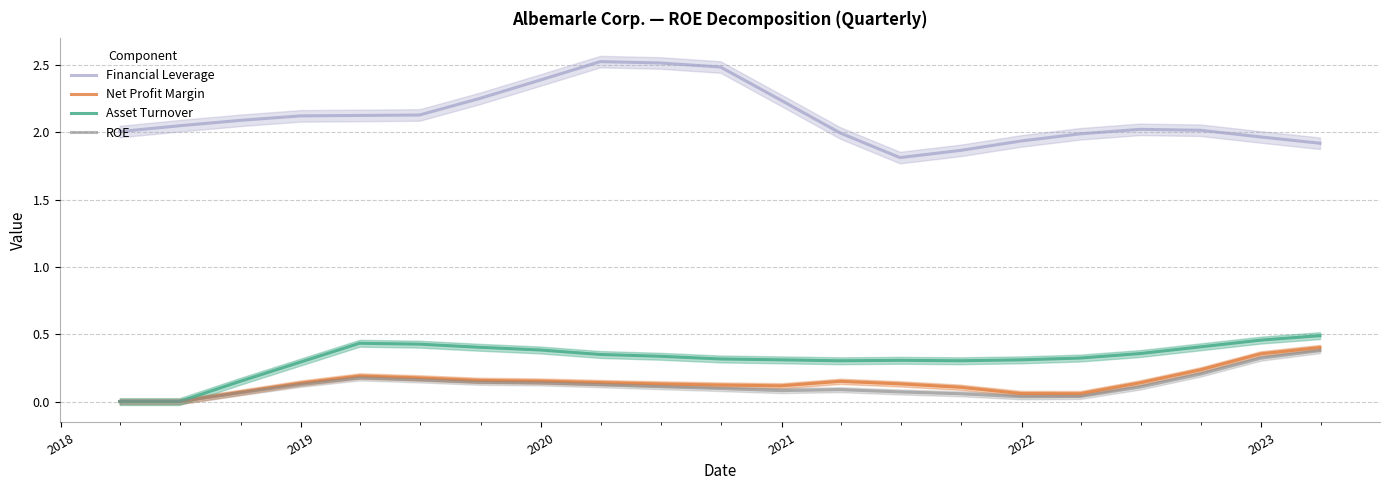

How many lines are shown in the chart?

4